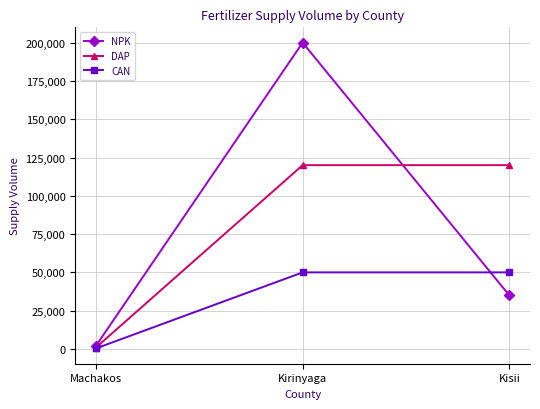

Reading left to right, what are all the values shown in this chart?

NPK: Machakos=2050	Kirinyaga=200000	Kisii=35000
DAP: Machakos=950	Kirinyaga=120000	Kisii=120000
CAN: Machakos=350	Kirinyaga=50000	Kisii=50000